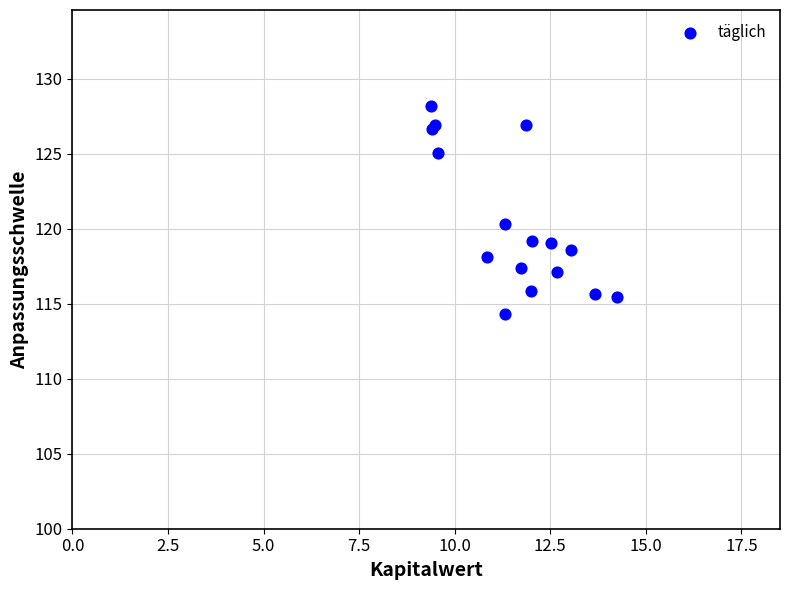

What Y value in the scatter plot is closest to 121?

120.3